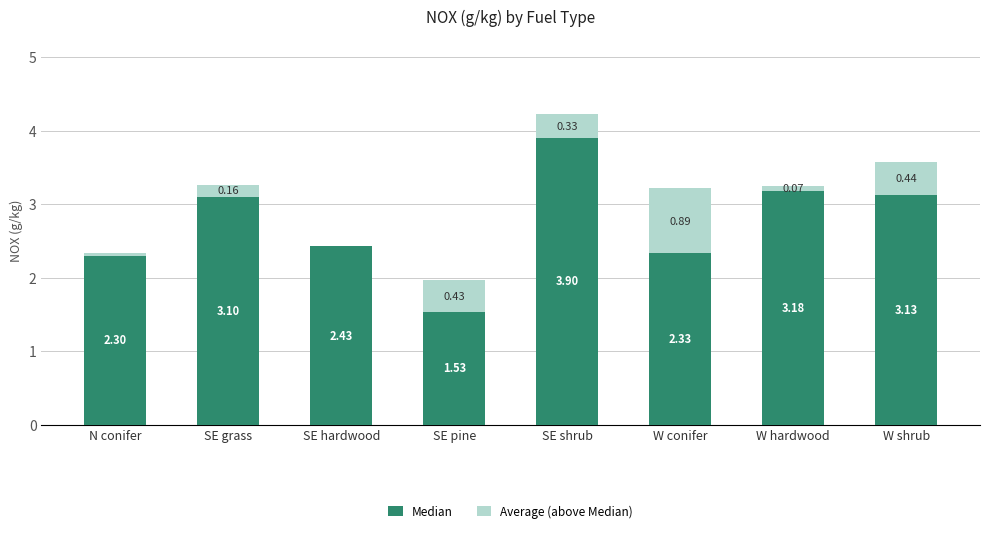

What is the sum of the Median values at W conifer and W hardwood?

5.5